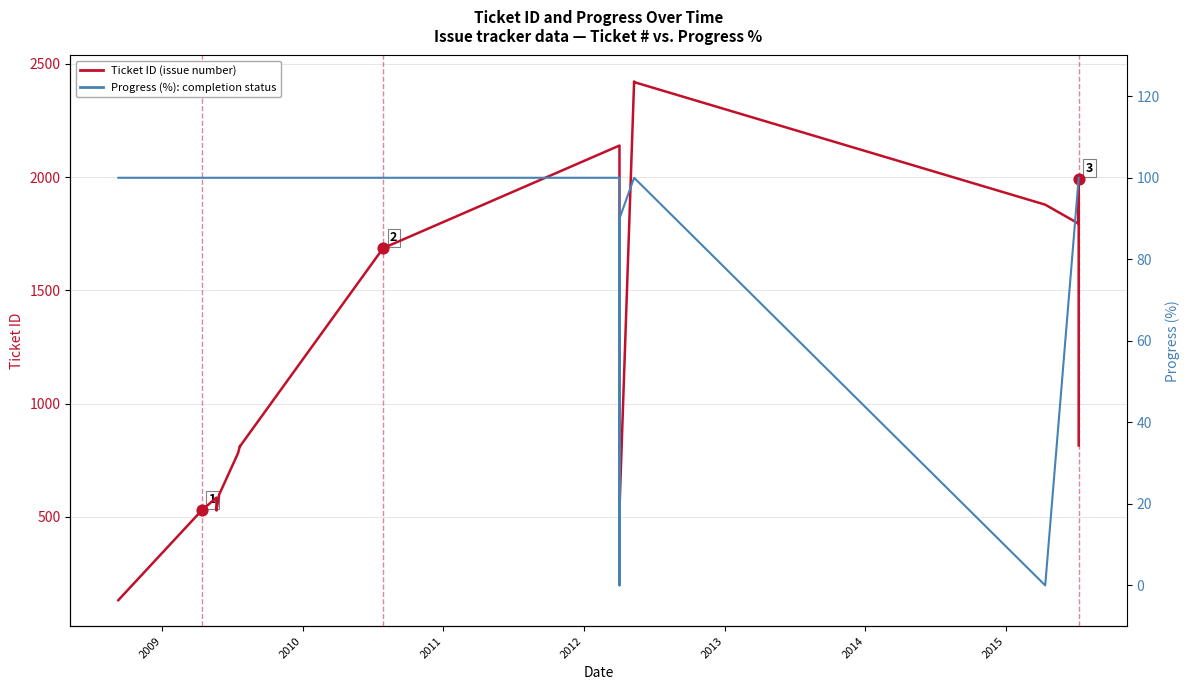

At how many categories does at least one series exceed 676?

13